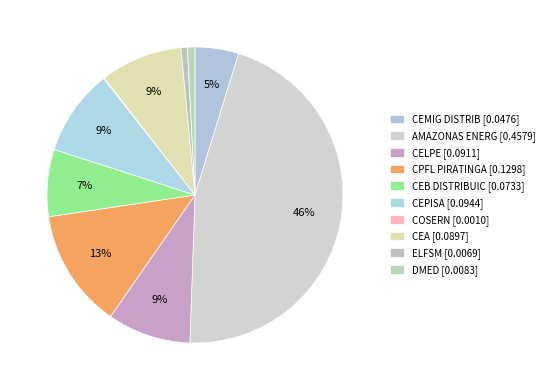

What is the smallest slice in the pie chart?

COSERN